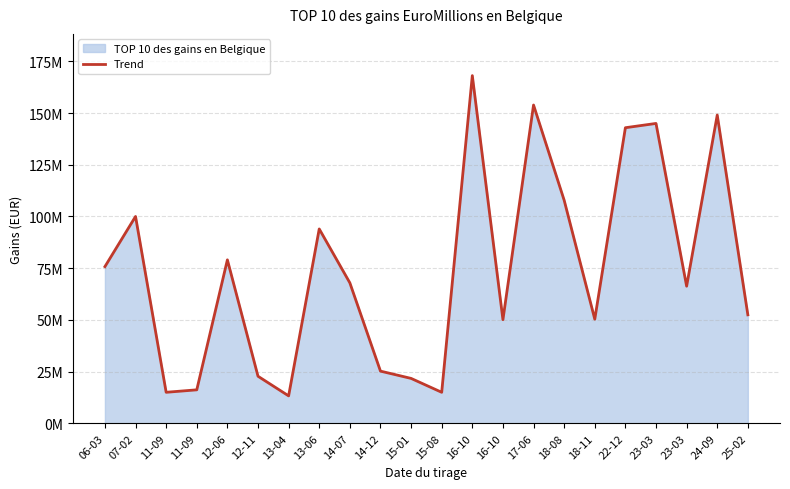

What is the value of the 19th point from the left?

144966361